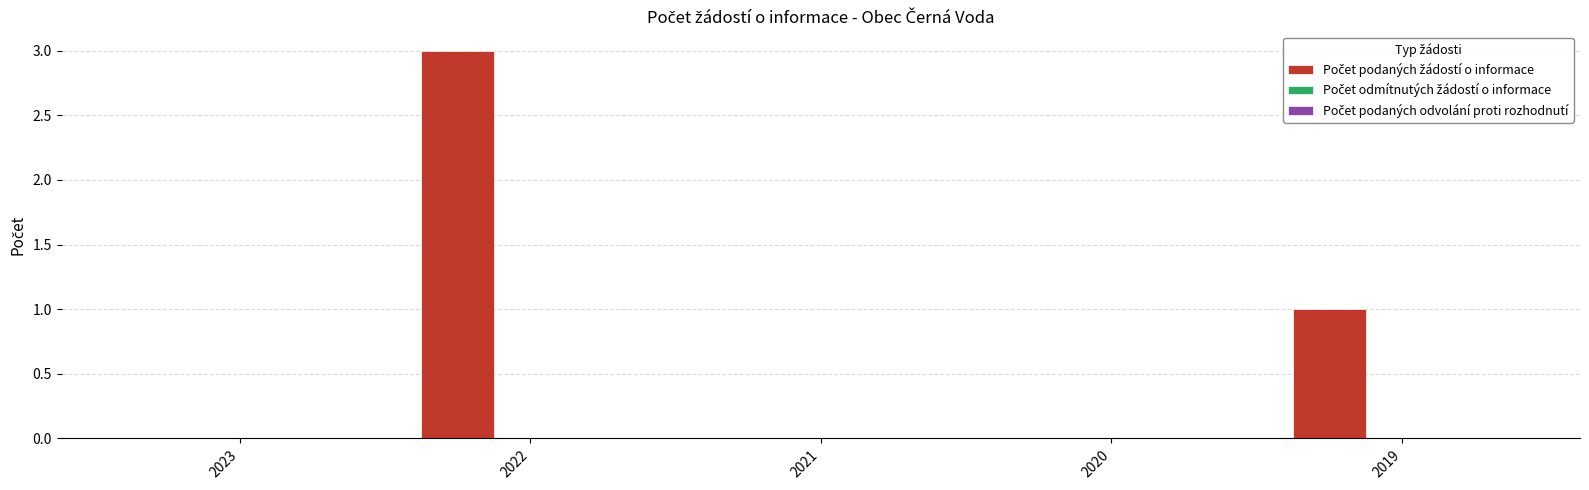

Reading left to right, list all the values displayed in this chart.

2023=0	2022=3	2021=0	2020=0	2019=1